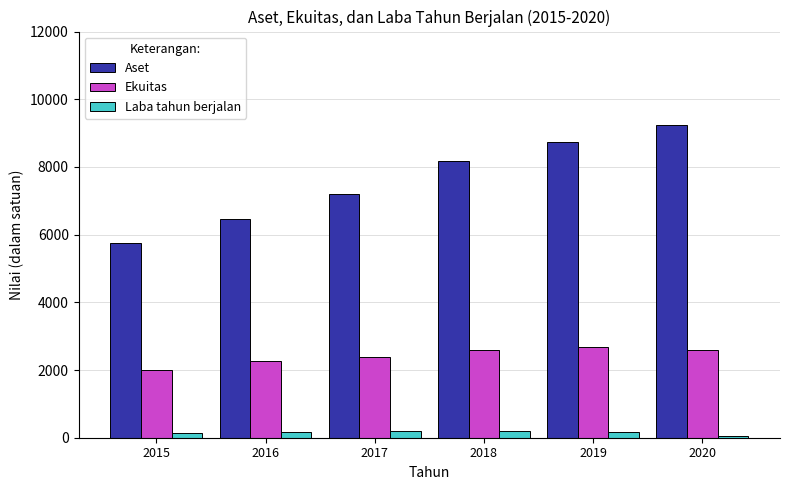

What is the maximum value shown in the chart?

9242